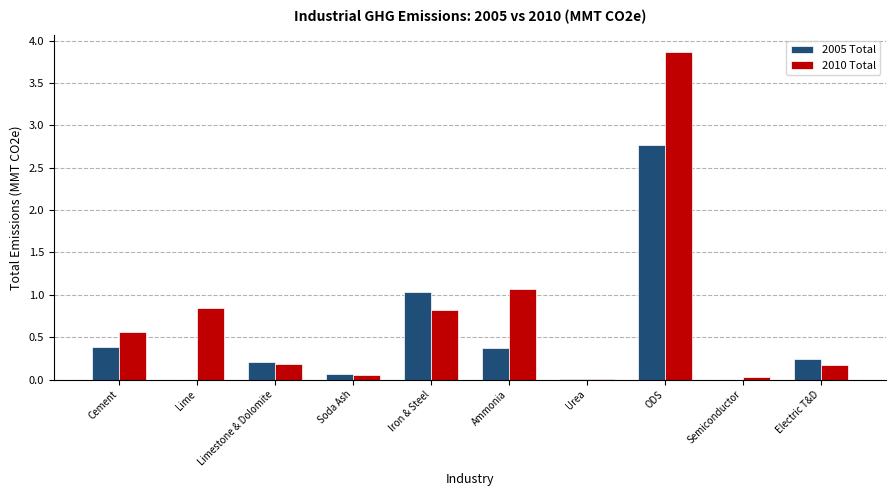

What is the sum of all 2010 Total values?

7.6